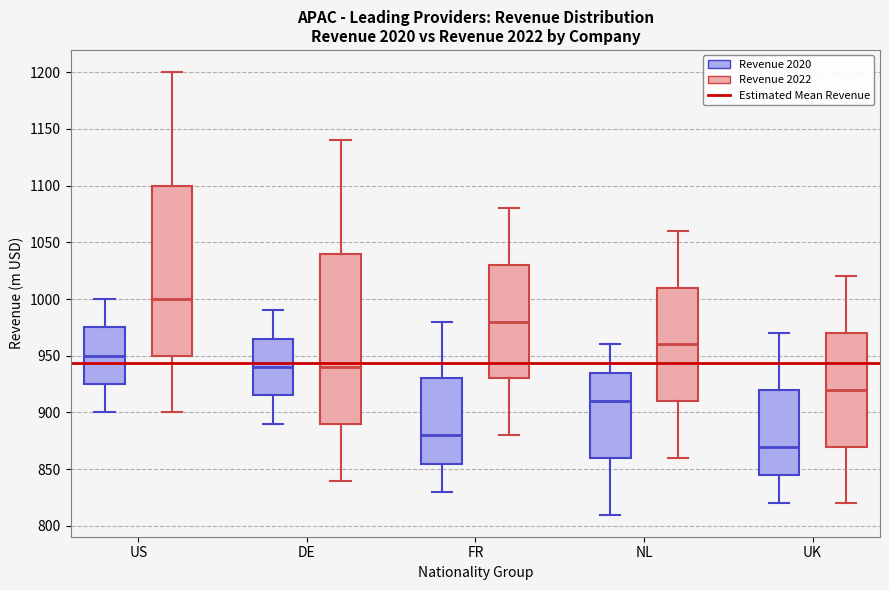

Reading left to right, read every box against the y-axis: the position of its median line, the range the box covers, and the ends of its whiskers. The values are not printed on the chart, so give them approximately, as read against the axis.

US (Revenue 2020): median 950, box 925 to 975, whiskers 900 to 1000
US (Revenue 2022): median 1000, box 950 to 1100, whiskers 900 to 1200
DE (Revenue 2020): median 940, box 915 to 965, whiskers 890 to 990
DE (Revenue 2022): median 940, box 890 to 1040, whiskers 840 to 1140
FR (Revenue 2020): median 880, box 855 to 930, whiskers 830 to 980
FR (Revenue 2022): median 980, box 930 to 1030, whiskers 880 to 1080
NL (Revenue 2020): median 910, box 860 to 935, whiskers 810 to 960
NL (Revenue 2022): median 960, box 910 to 1010, whiskers 860 to 1060
UK (Revenue 2020): median 870, box 845 to 920, whiskers 820 to 970
UK (Revenue 2022): median 920, box 870 to 970, whiskers 820 to 1020